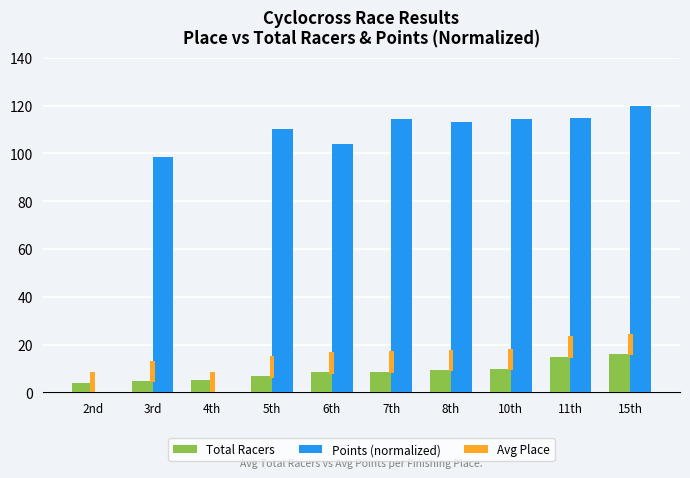

Between 7th and 10th, which series saw the biggest shift?

Total Racers